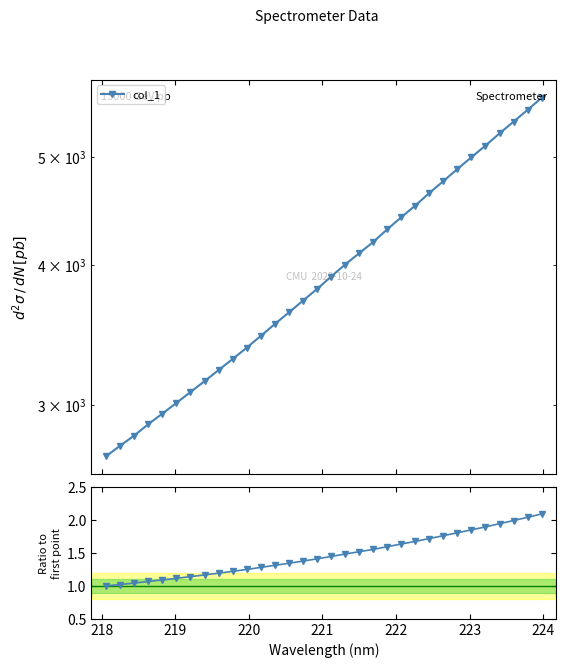

Which series changed the most between 218 and 220?

col_1